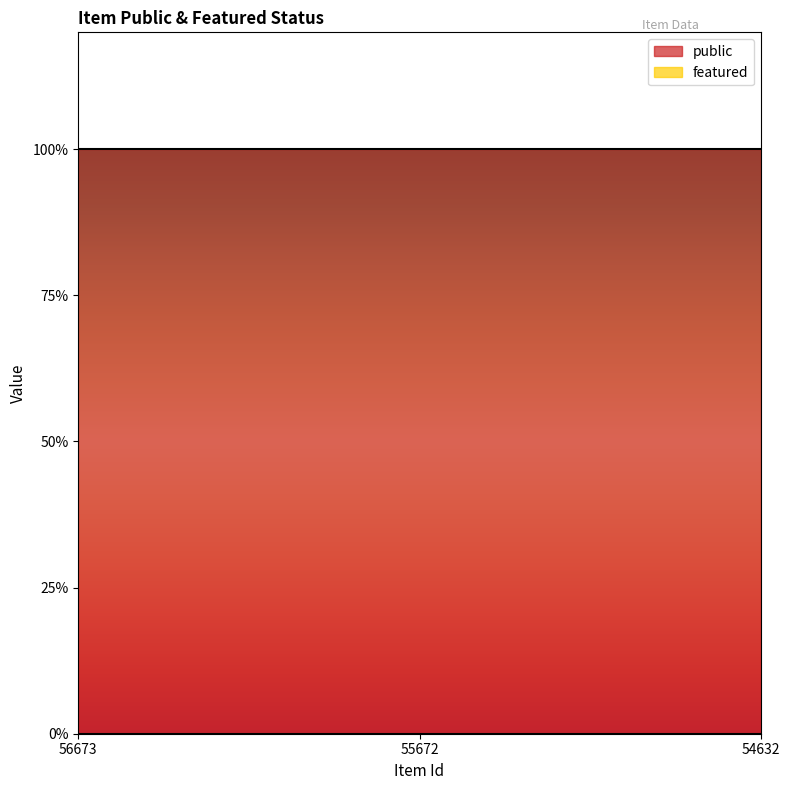

Rank the categories by public value from lowest to highest.

56673, 55672, 54632